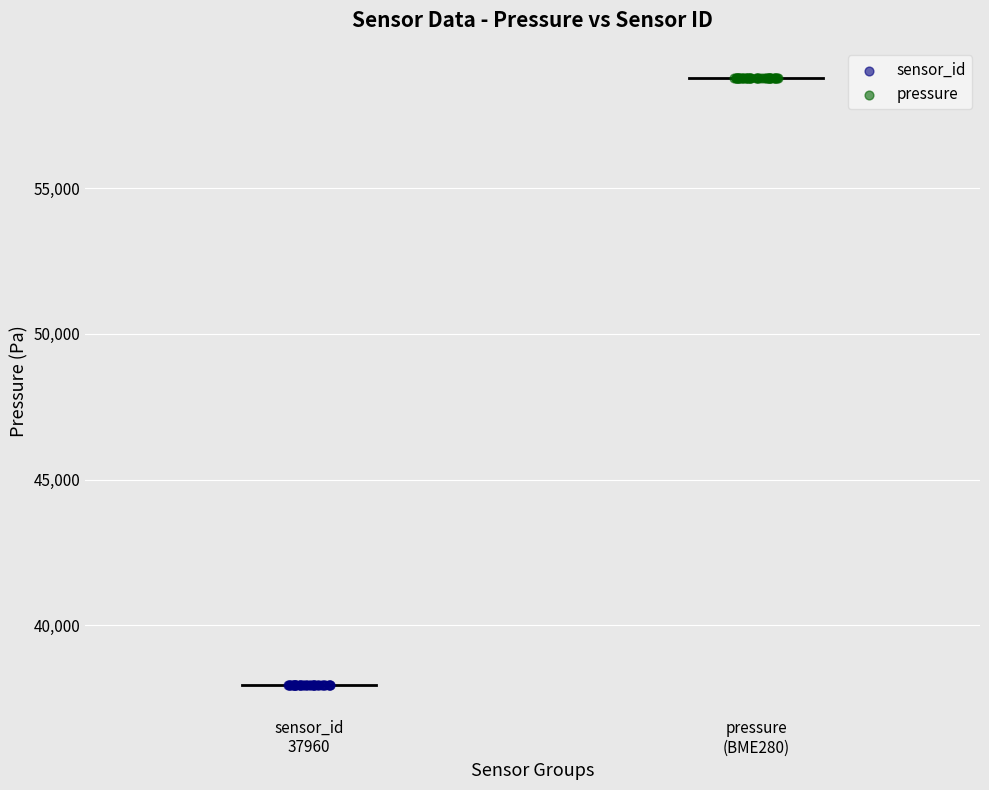

Which series contains the highest Y value?

pressure